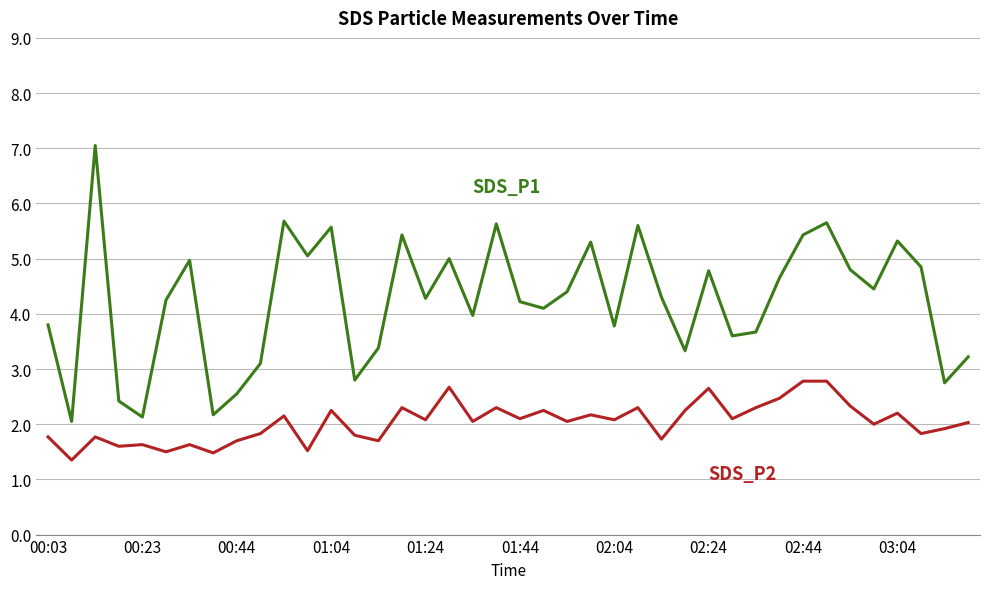

Count the number of data series in this chart.

2